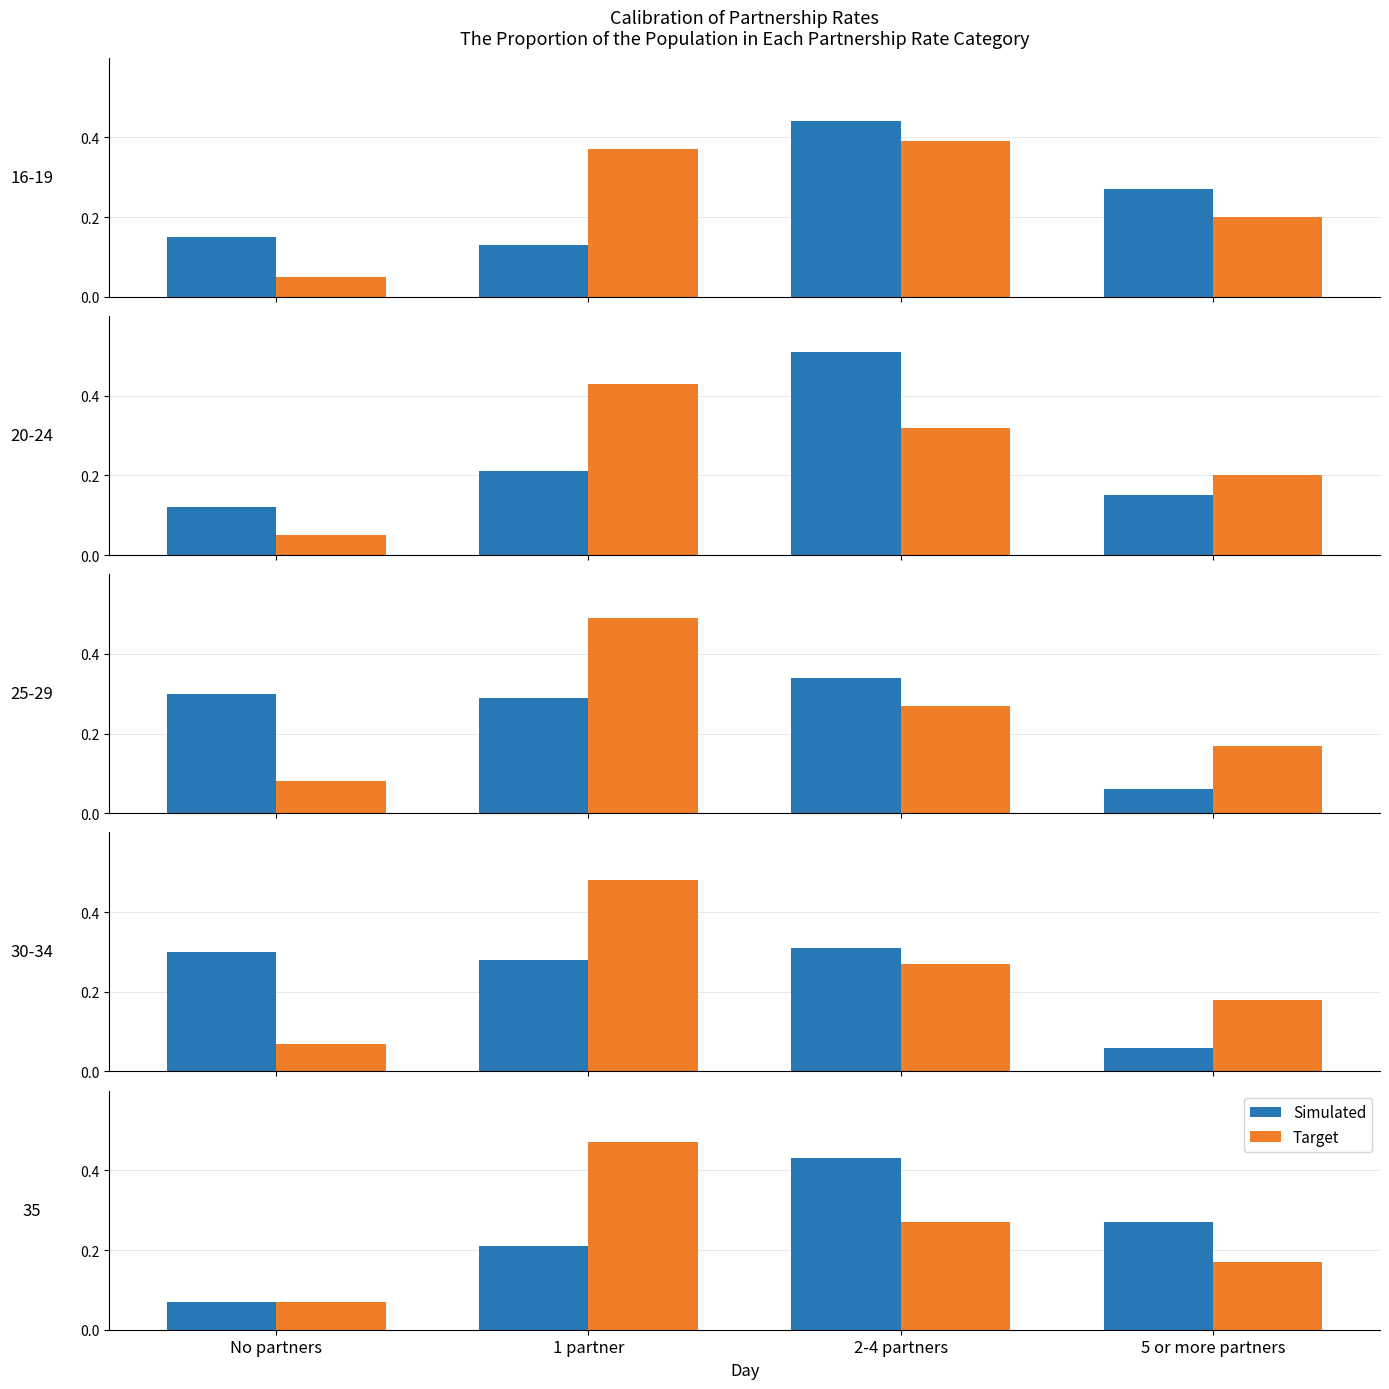

What is the smallest value displayed?

0.1